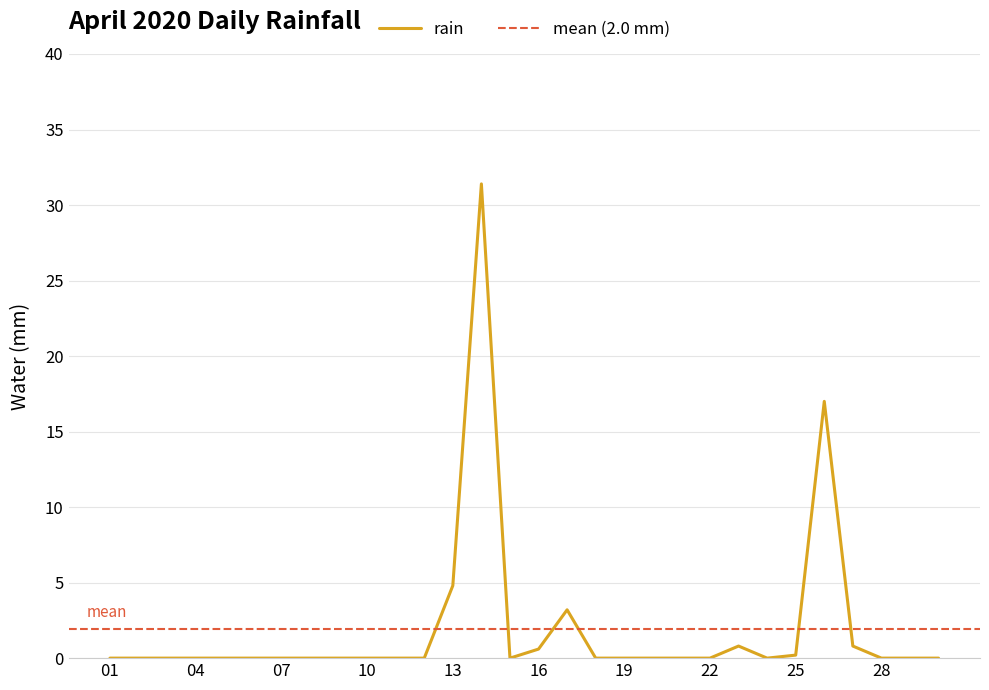

List the labels in order of value, smallest first.

2020-04-01, 2020-04-02, 2020-04-03, 2020-04-04, 2020-04-05, 2020-04-06, 2020-04-07, 2020-04-08, 2020-04-09, 2020-04-10, 2020-04-11, 2020-04-12, 2020-04-15, 2020-04-18, 2020-04-19, 2020-04-20, 2020-04-21, 2020-04-22, 2020-04-24, 2020-04-28, 2020-04-29, 2020-04-30, 2020-04-25, 2020-04-16, 2020-04-23, 2020-04-27, 2020-04-17, 2020-04-13, 2020-04-26, 2020-04-14